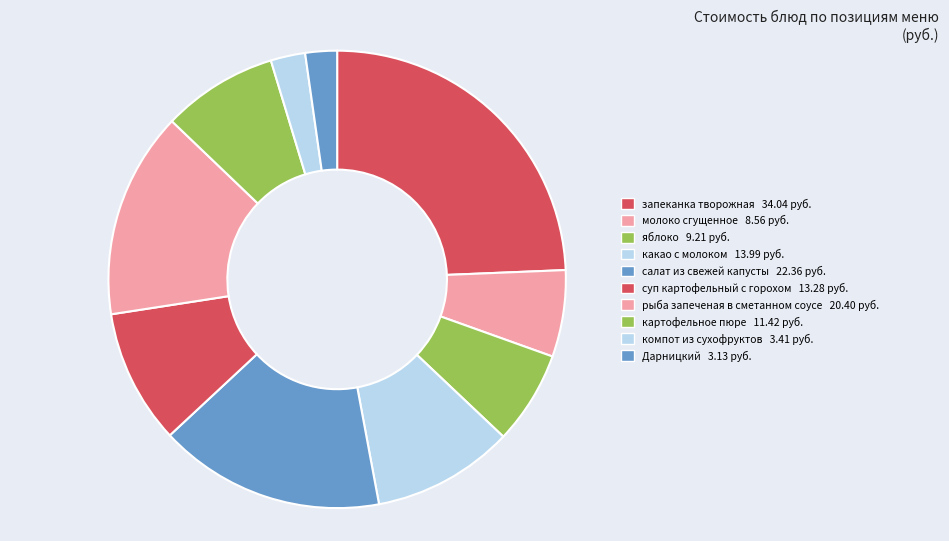

Combined, do картофельное пюре and запеканка творожная account for over 50%?

No